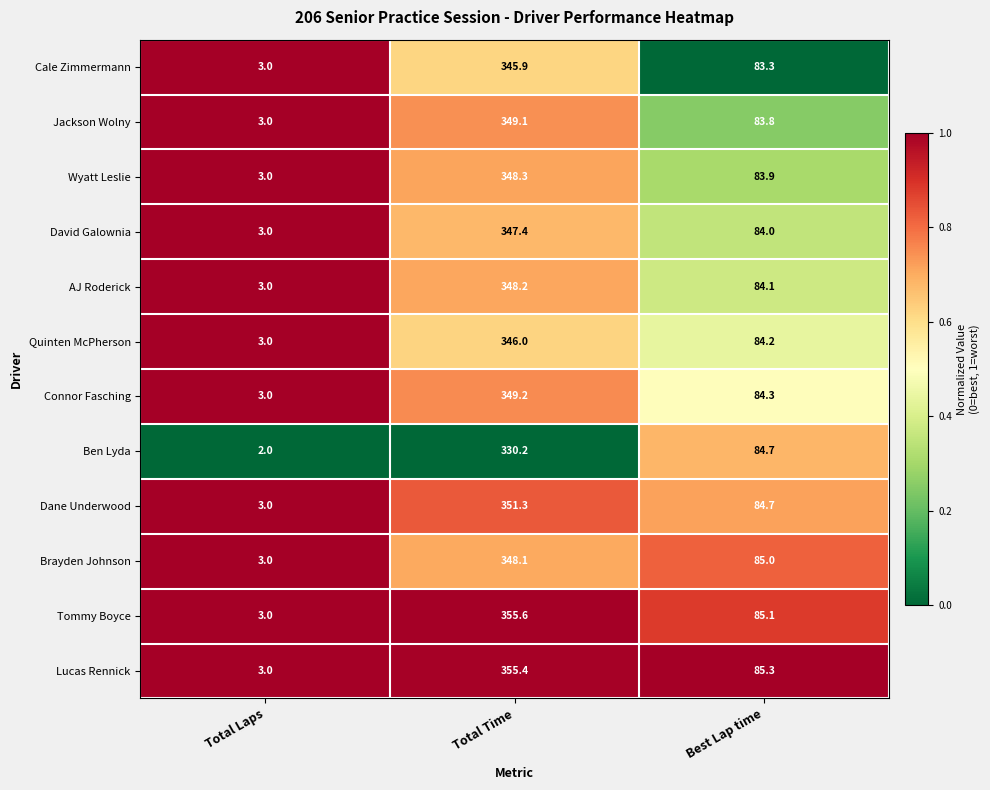

Rank the series at Total Time from highest to lowest value.

Tommy Boyce, Lucas Rennick, Dane Underwood, Connor Fasching, Jackson Wolny, Wyatt Leslie, AJ Roderick, Brayden Johnson, David Galownia, Quinten McPherson, Cale Zimmermann, Ben Lyda